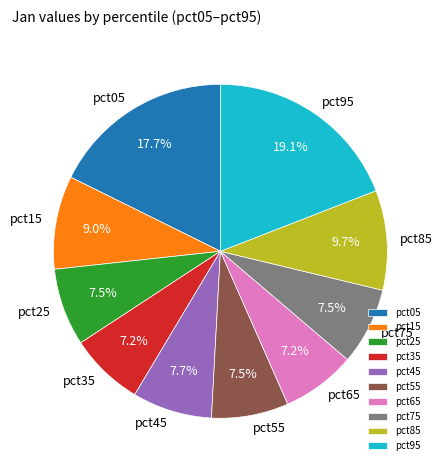

How many segments does this pie chart have?

10